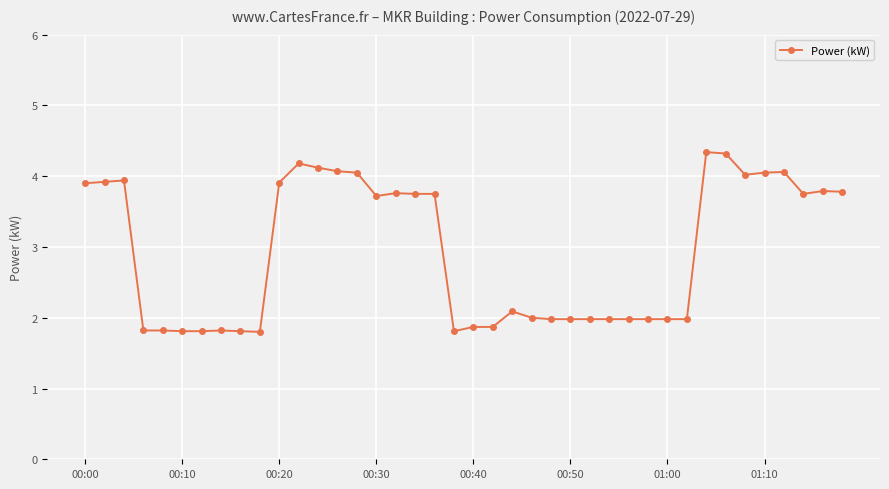

What is the average value?

2.9